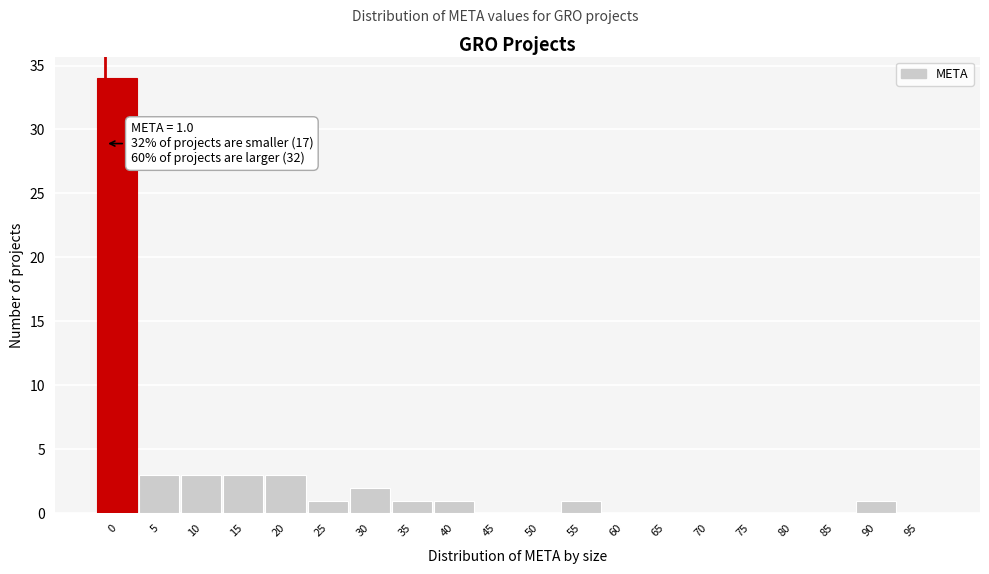

Reading left to right, transcribe all the data shown in this chart.

0=34	5=3	10=3	15=3	20=3	25=1	30=2	35=1	40=1	45=0	50=0	55=1	60=0	65=0	70=0	75=0	80=0	85=0	90=1	95=0